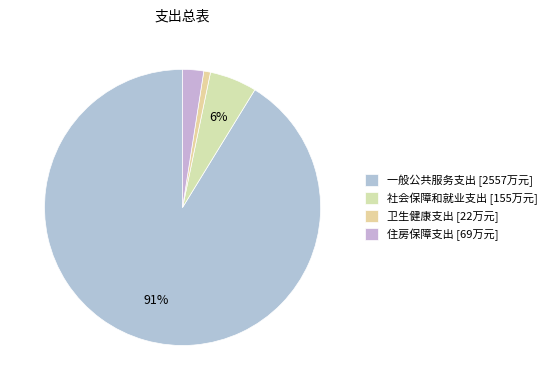

Does any single category account for the majority?

Yes